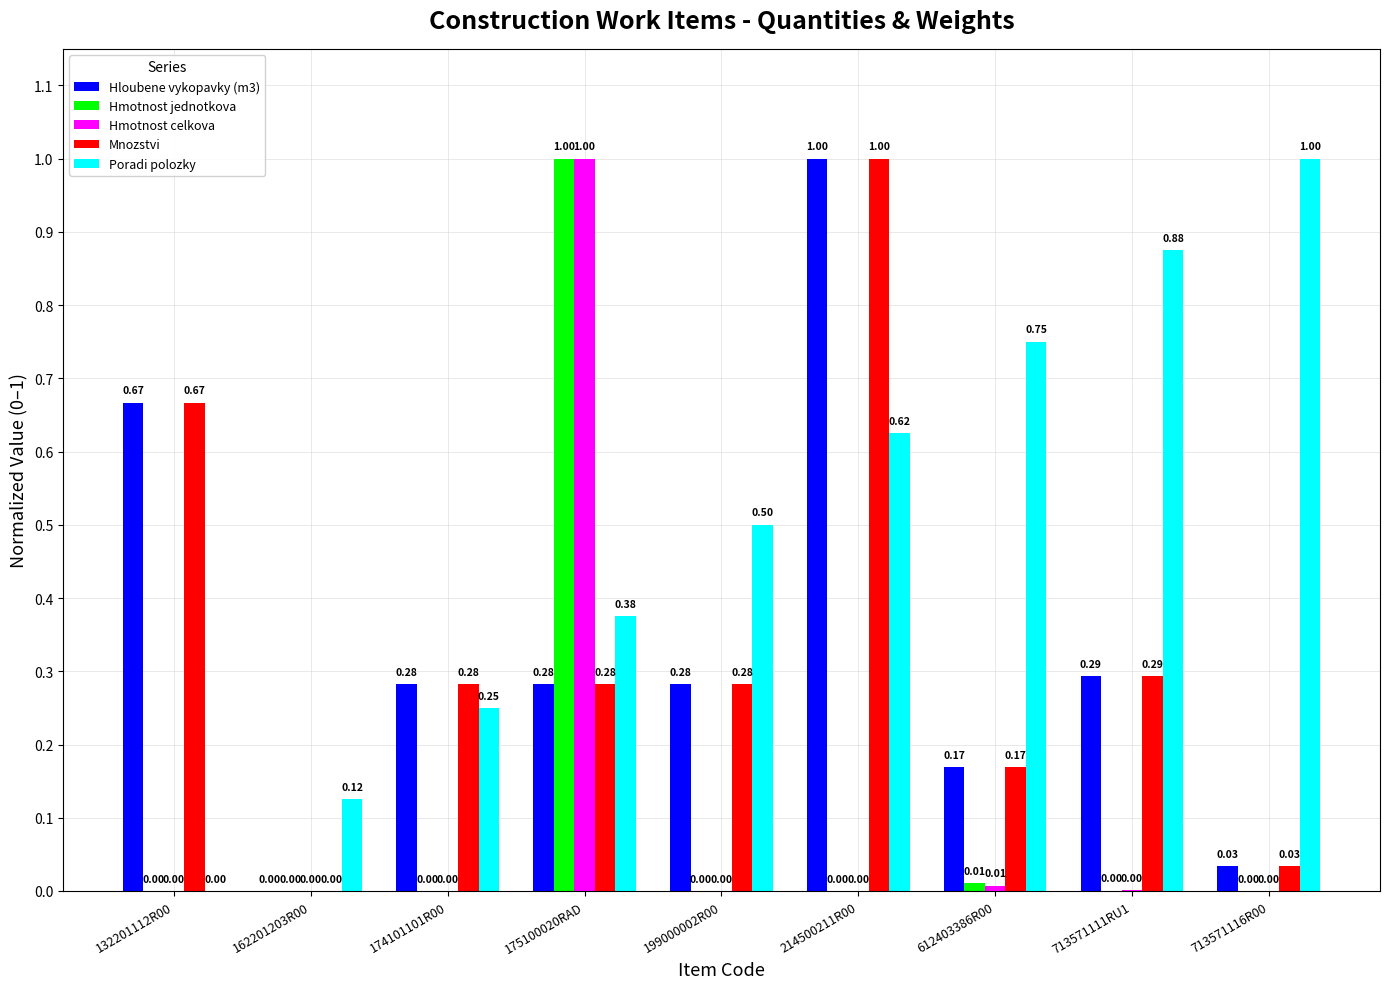

Are the bars grouped side by side (vs. stacked)?

Yes